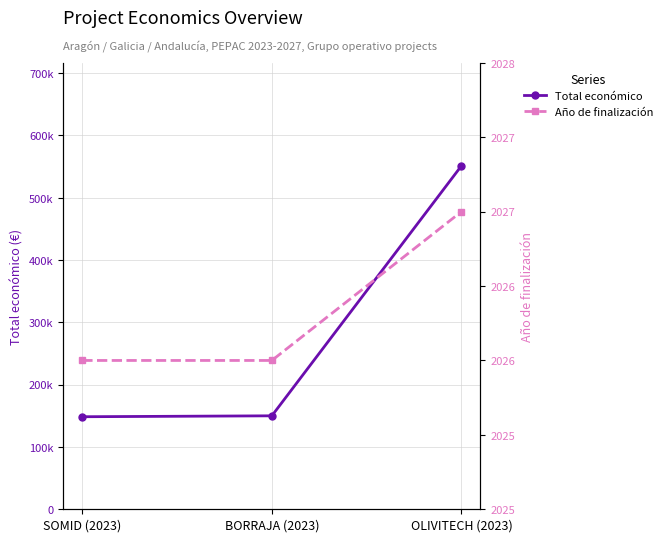

What is the difference between the Año de finalización values at OLIVITECH (2023) and SOMID (2023)?

1